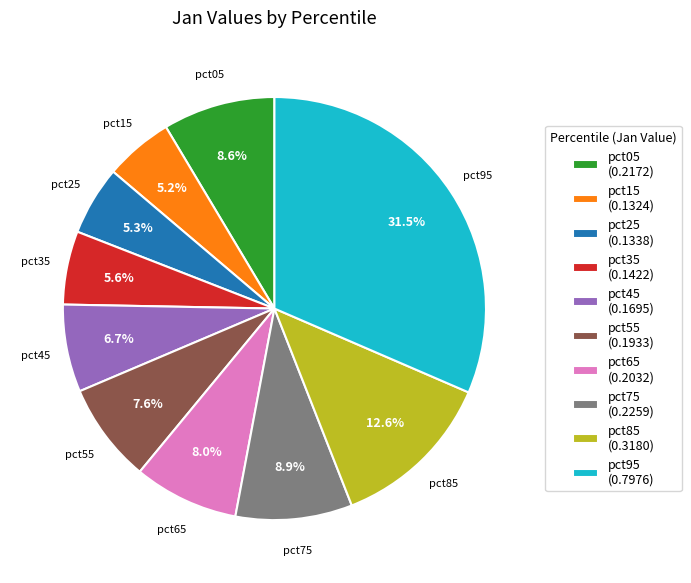

To the nearest percent, what is the difference between the pct25 and pct85 slice percentages?

7%